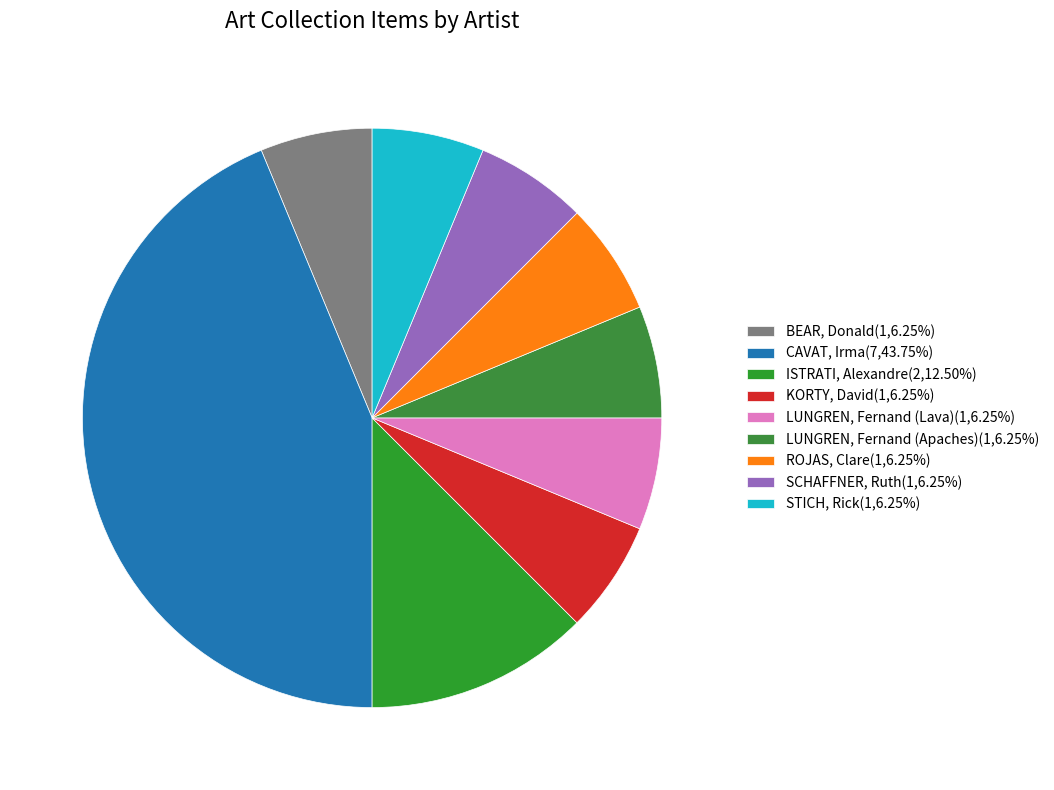

Count the number of slices in the pie.

9